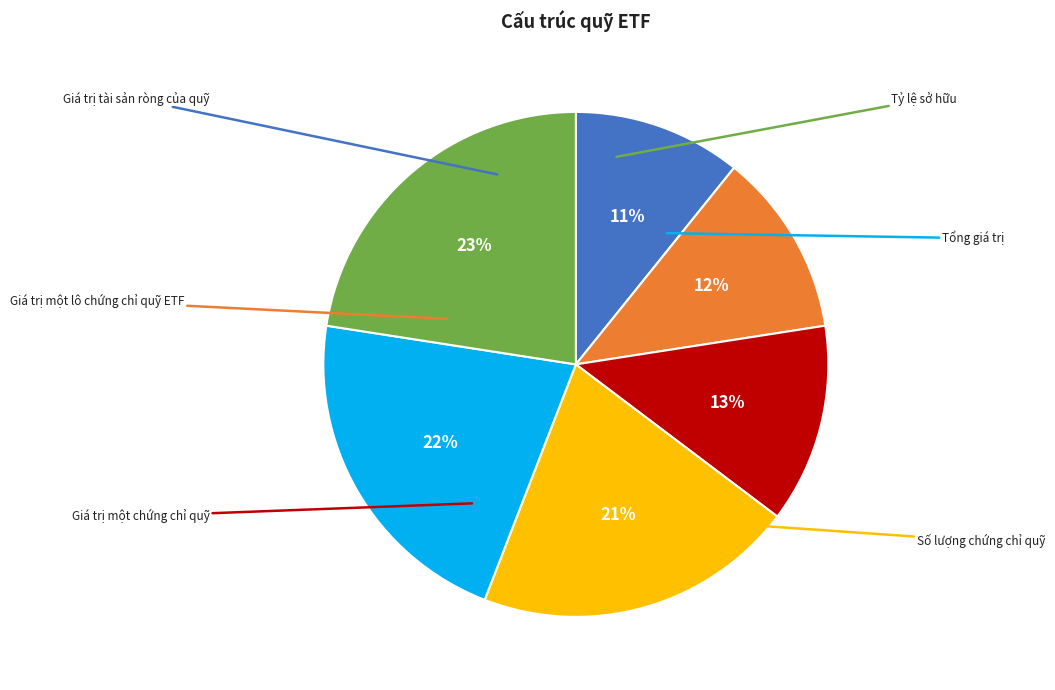

Which category has the biggest portion of the pie?

Tỷ lệ sở hữu